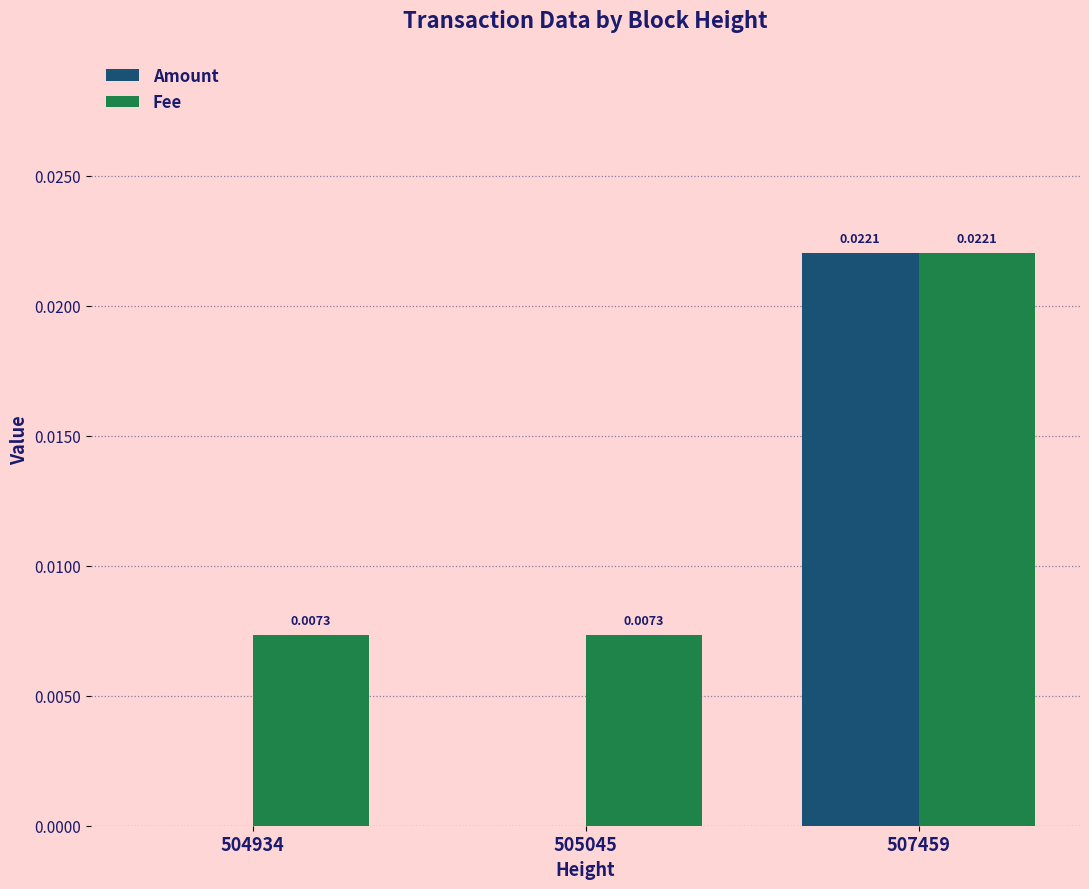

Count the Amount values in the range 0 to 1.

3